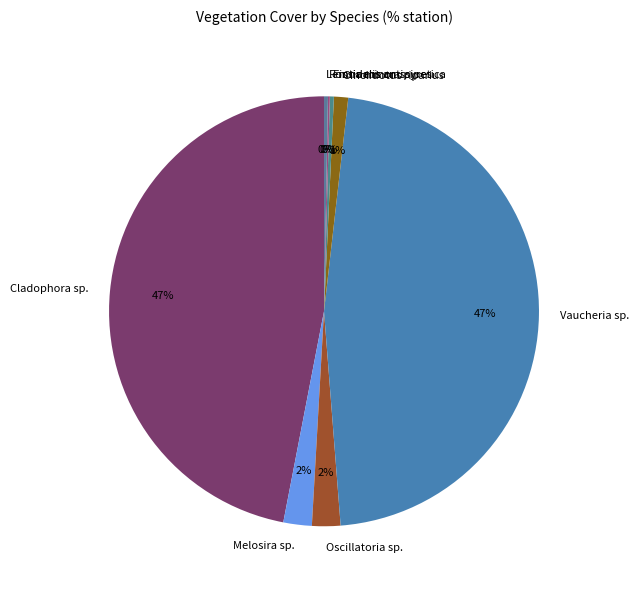

Is it true that Cladophora sp. is 37% of the pie?

False